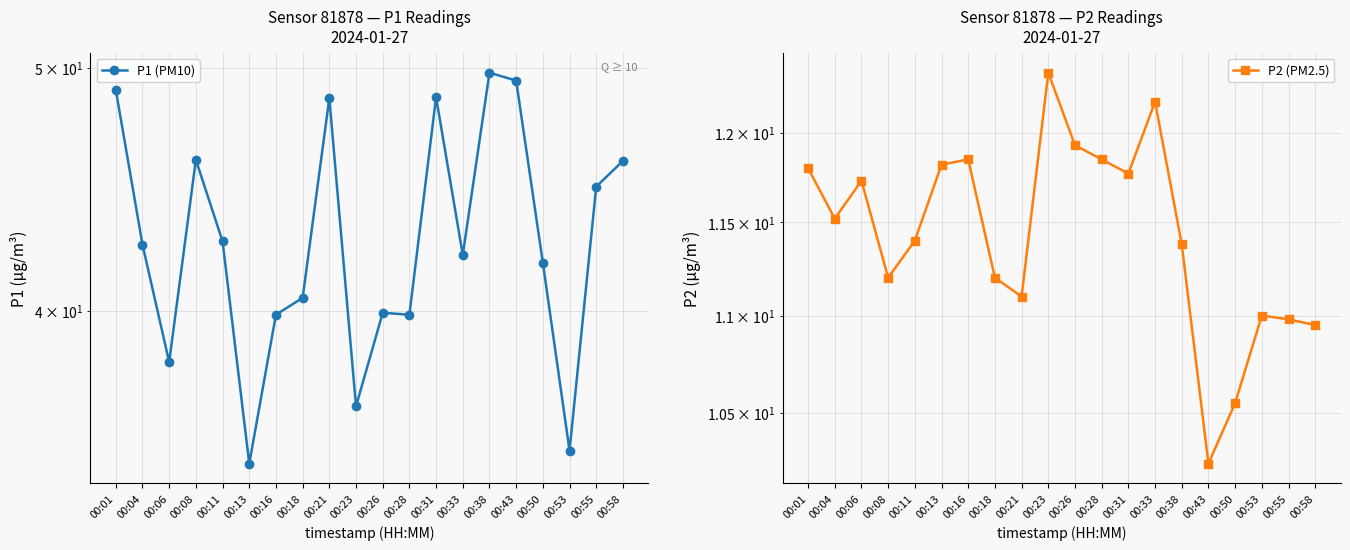

How many values in the P2 (PM2.5) series exceed 11?

15